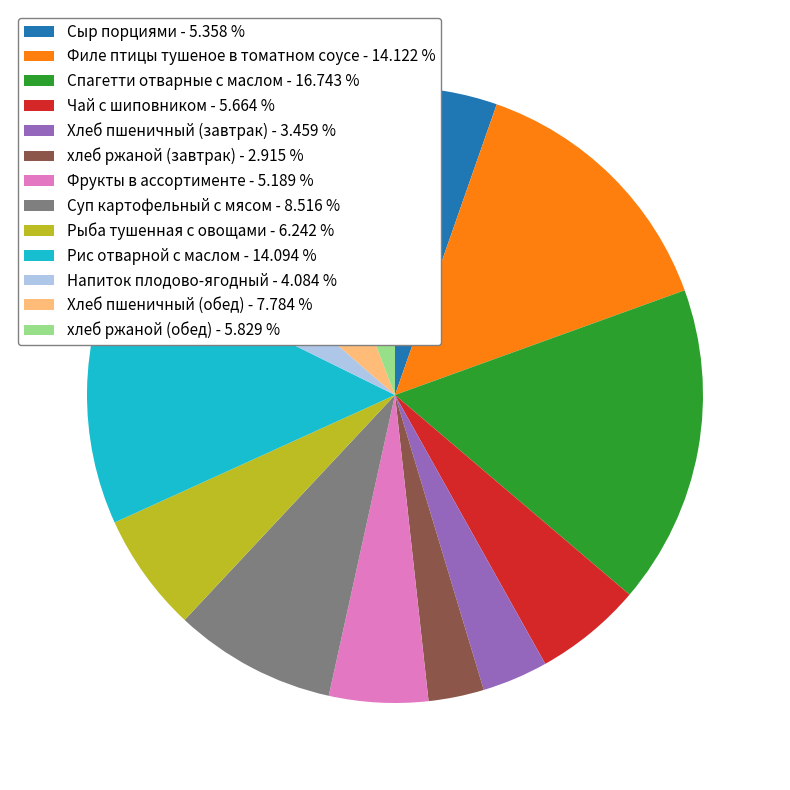

Is there any slice that represents more than half of the pie?

No